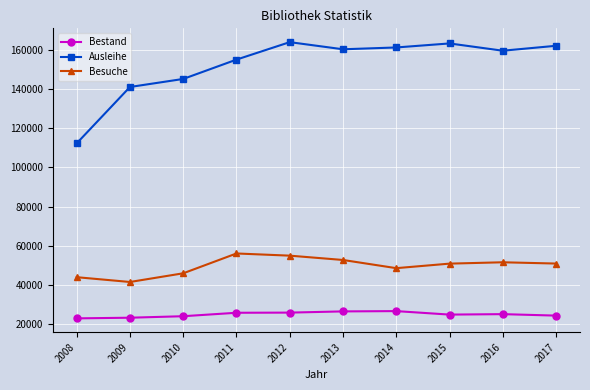

Which series has the largest total across all categories?

Ausleihe